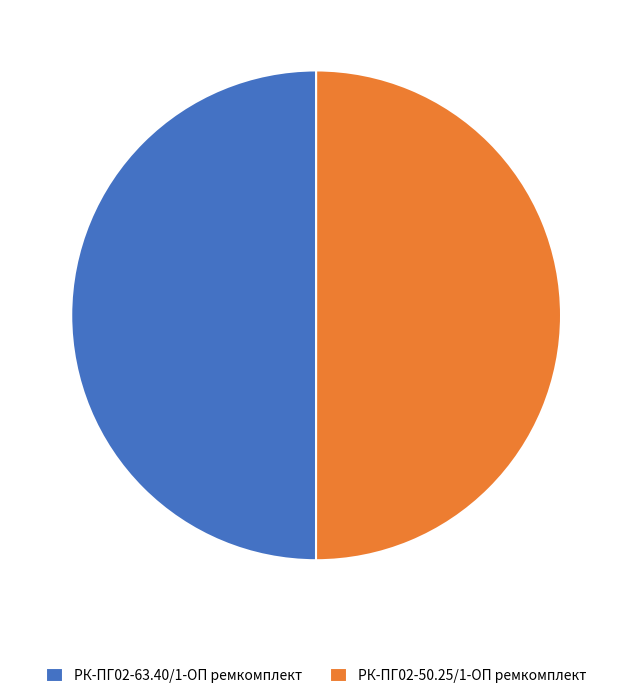

True or false: РК-ПГ02-63.40/1-ОП ремкомплект accounts for 42% of the total.

False